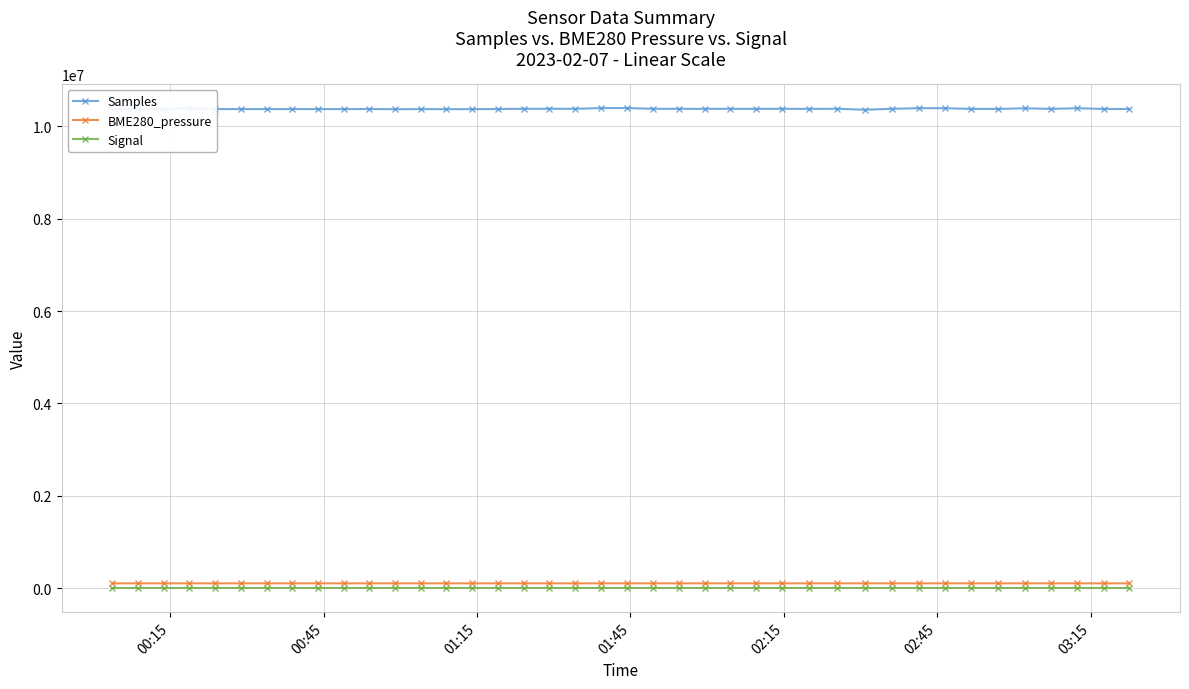

What is the maximum value shown in the chart?

10397172.0